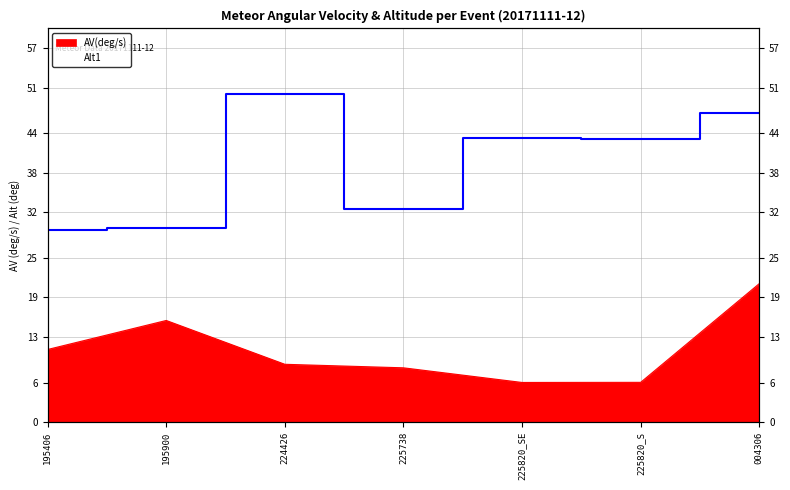

True or false: AV(deg/s) and Alt1 cross at least once.

False